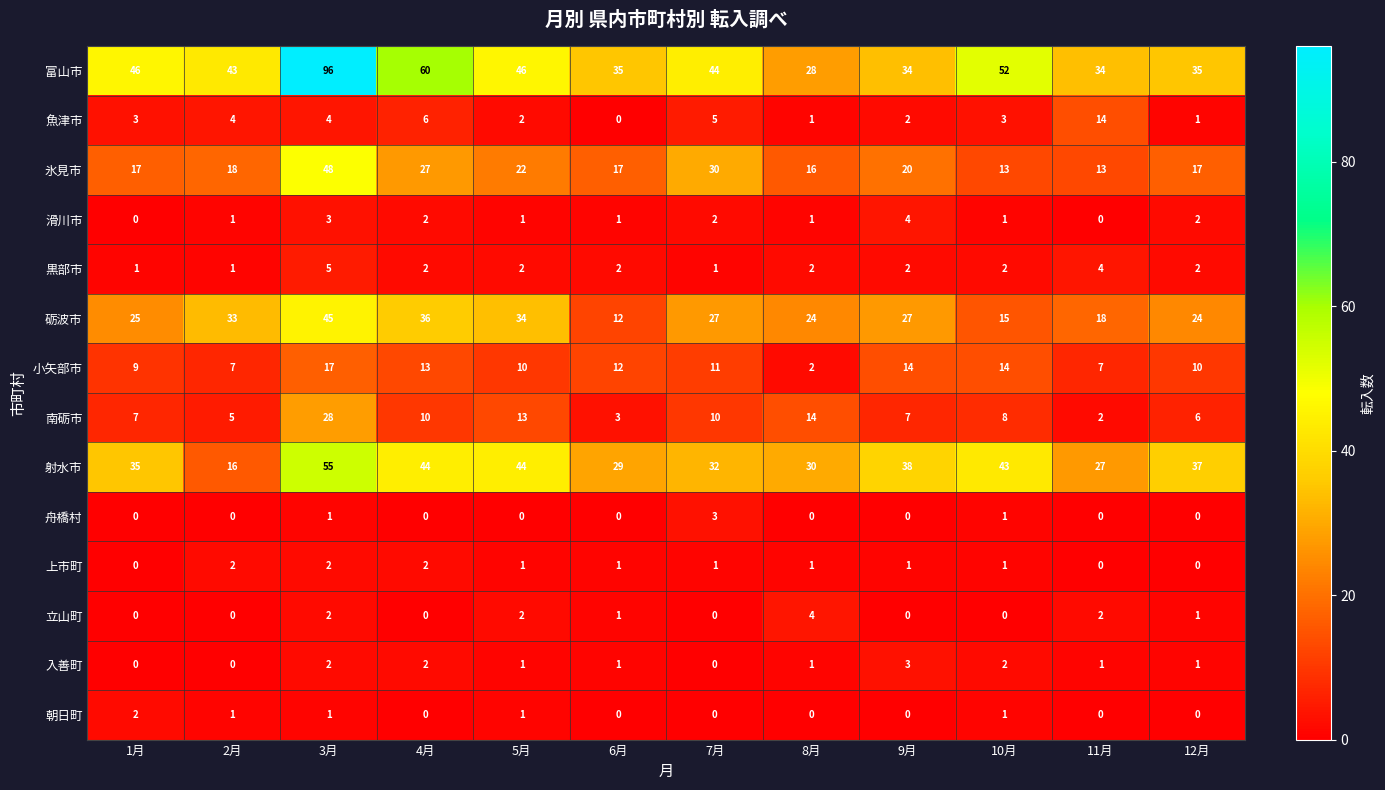

How many 立山町 values are between 0 and 2?

11